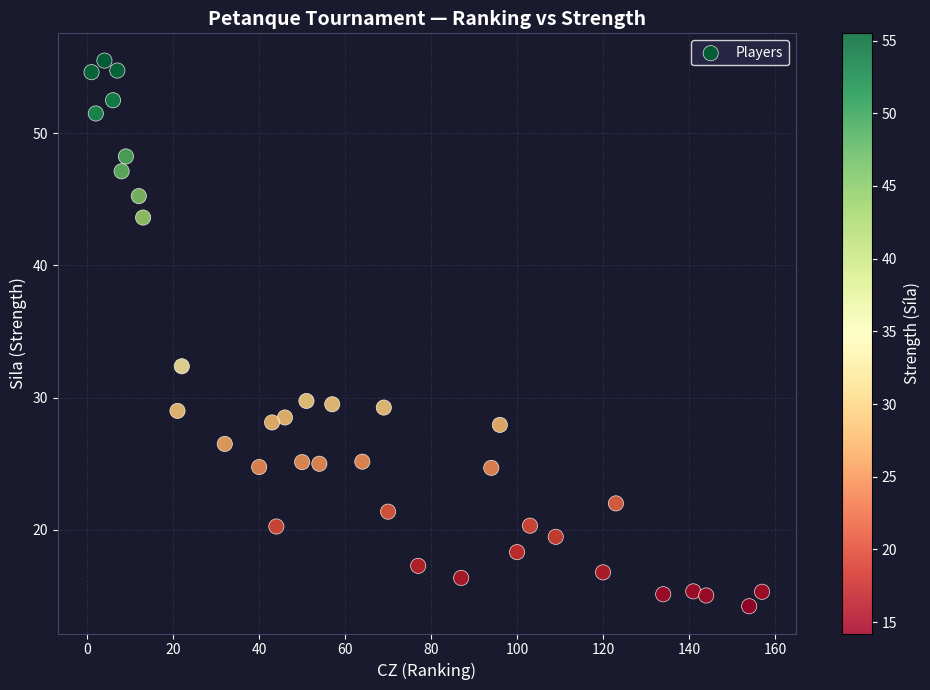

What Y value in the scatter plot is closest to 34?

32.4